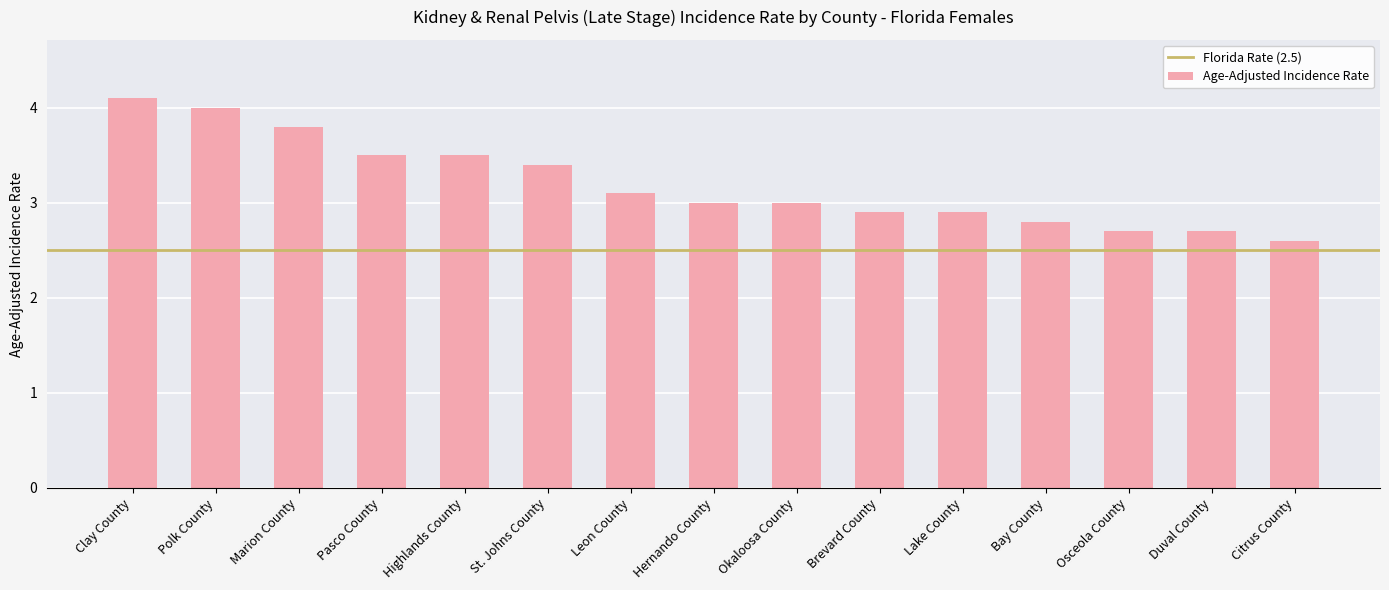

What value does the data have at Leon County?

3.1